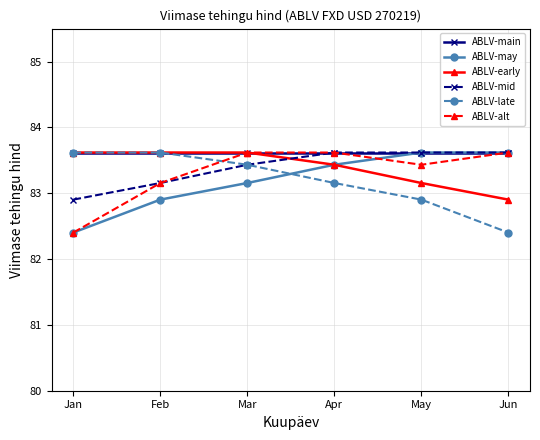

What is the value of the ABLV-mid point at the 1st from the left?

82.9